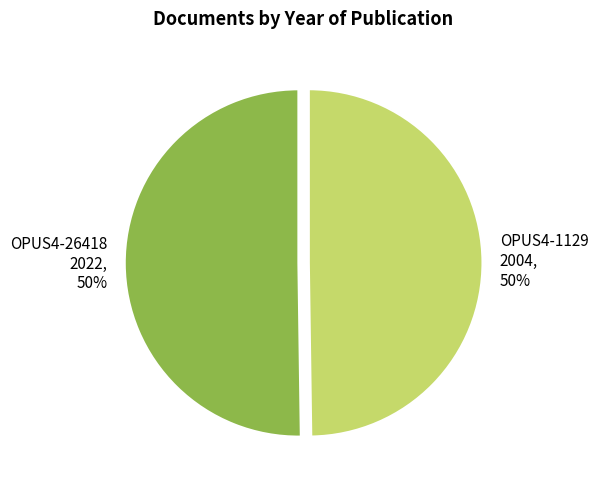

Is it true that OPUS4-26418 2022, 50% is 50% of the pie?

True